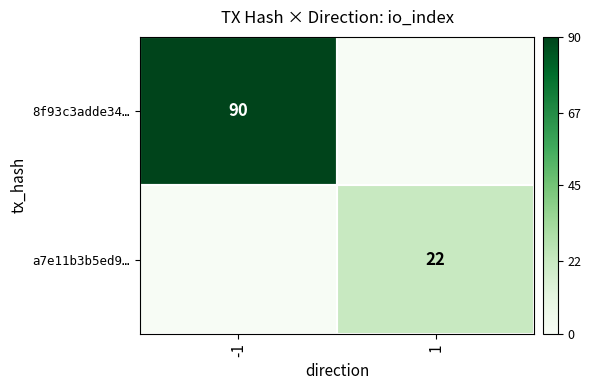

True or false: a7e11b3b5ed9… has a value of 32 at 1.

False